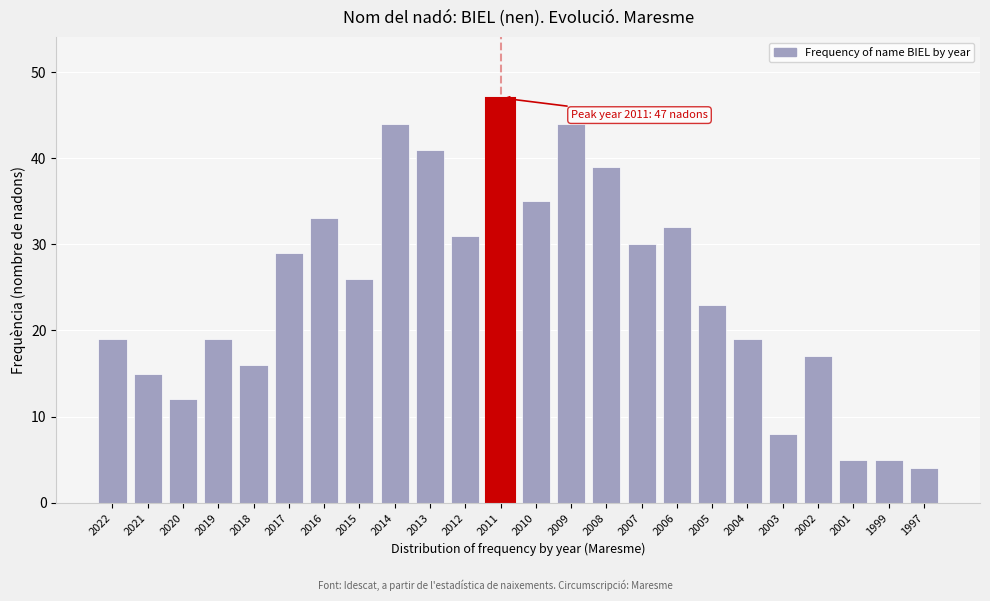

Reading right to left, extract all data points from this chart.

1997=4	1999=5	2001=5	2002=17	2003=8	2004=19	2005=23	2006=32	2007=30	2008=39	2009=44	2010=35	2011=47	2012=31	2013=41	2014=44	2015=26	2016=33	2017=29	2018=16	2019=19	2020=12	2021=15	2022=19